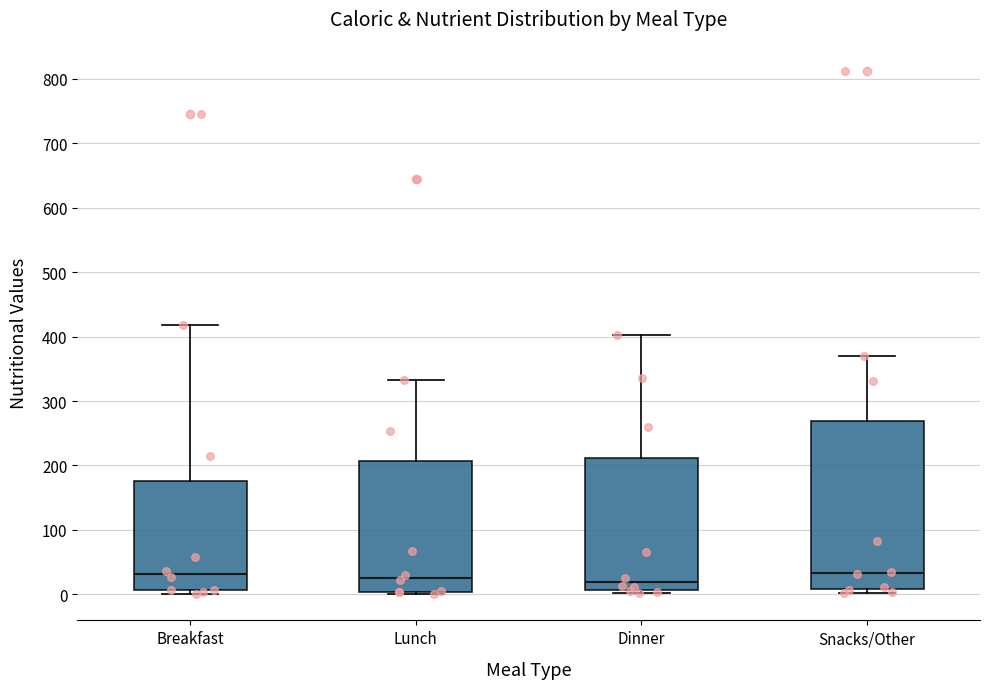

Reading left to right, read every box against the y-axis: the position of its median line, the range the box covers, and the ends of its whiskers. The values are not printed on the chart, so give them approximately, as read against the axis.

Breakfast: median 30, box 10 to 180, whiskers 0 to 420
Lunch: median 30, box 0 to 210, whiskers 0 to 330
Dinner: median 20, box 10 to 210, whiskers 0 to 400
Snacks/Other: median 30, box 10 to 270, whiskers 0 to 370